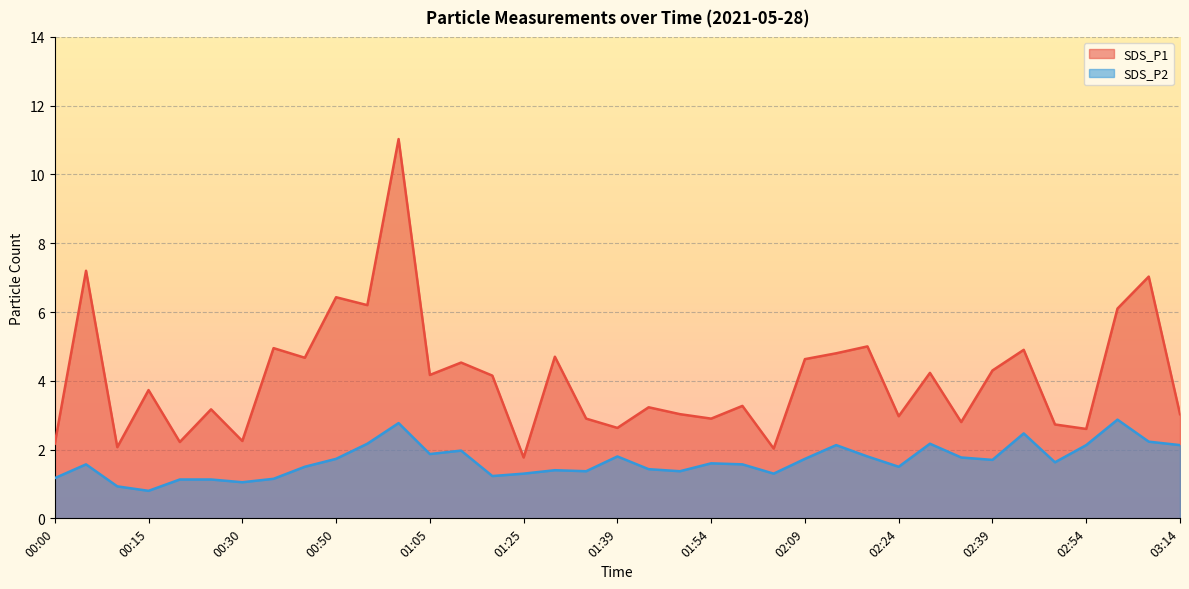

Which category has the highest value in the SDS_P2 series?

02:59